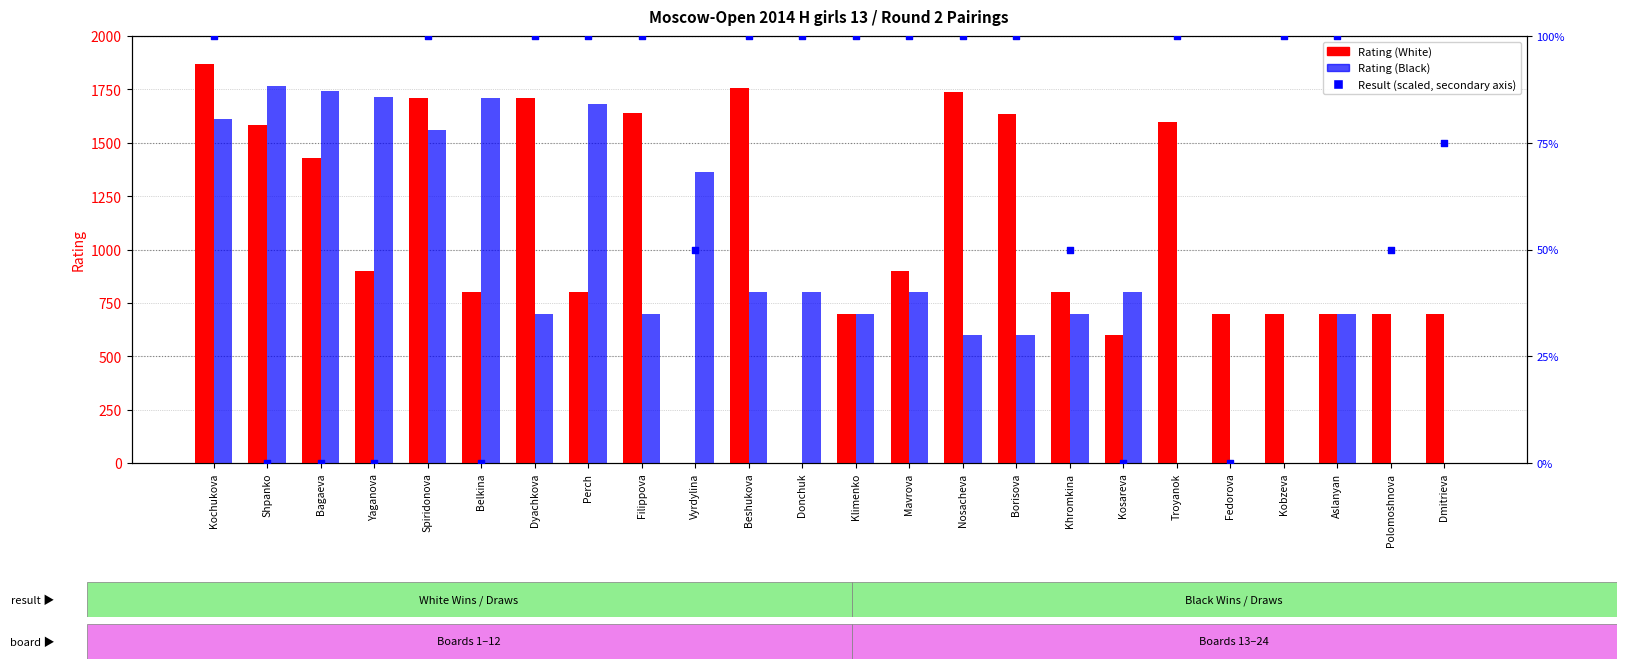

At how many categories does at least one series exceed 1565?

13